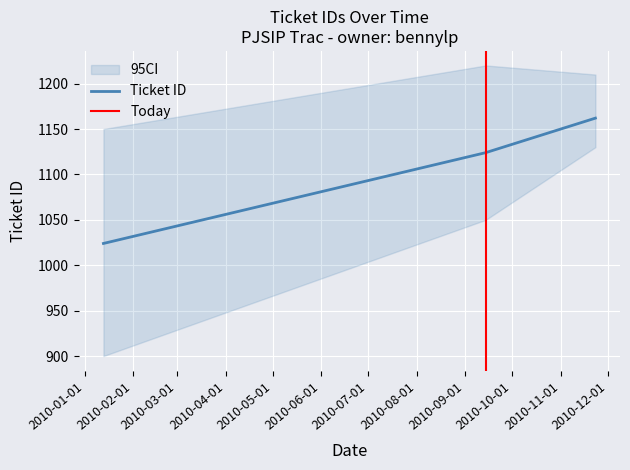

List the labels in order of value, smallest first.

2010-01-13, 2010-09-14, 2010-11-23